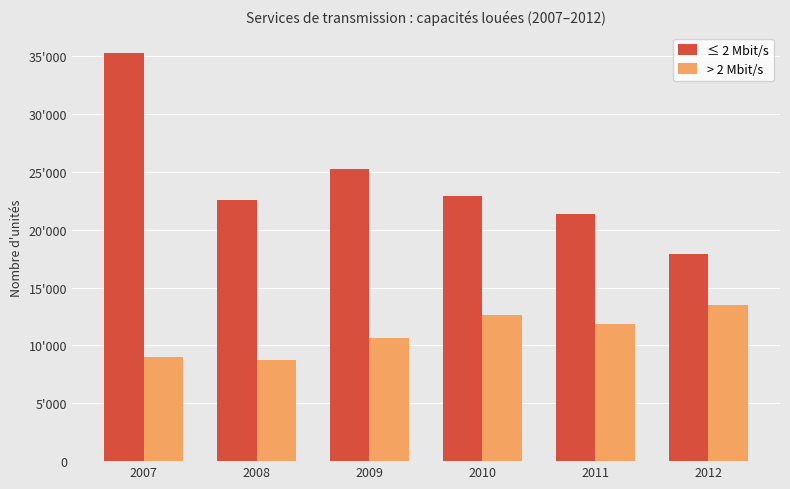

How many bars are there in each group?

2